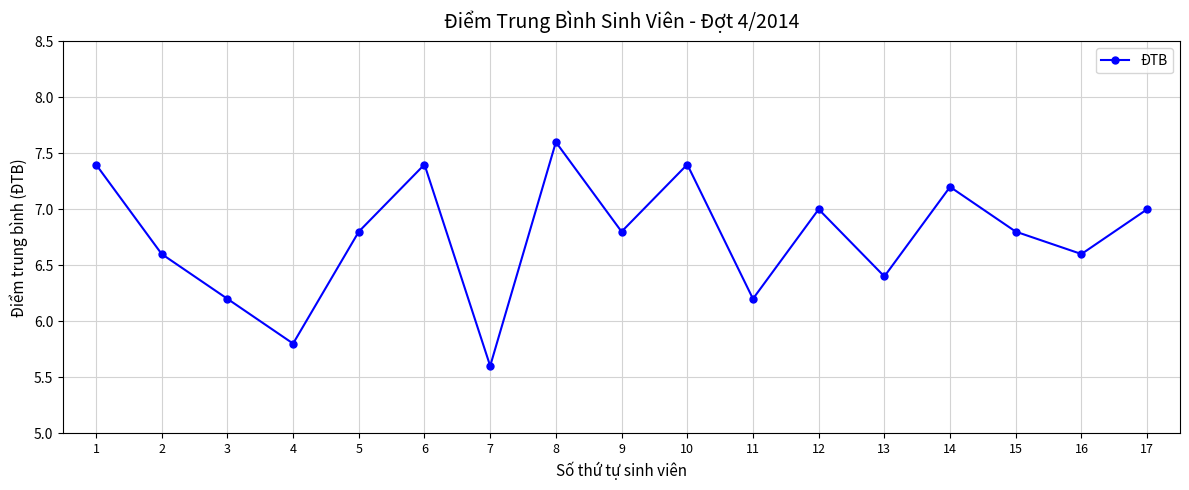

True or false: the data shows 12.7 at 1.

False